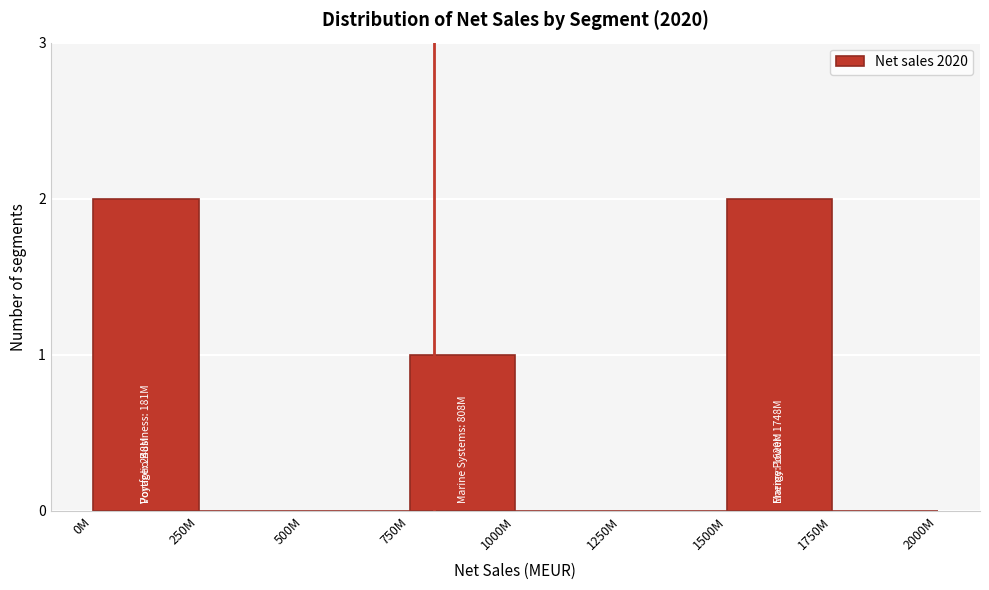

Reading left to right, extract all data points from this chart.

0M=2	250M=0	500M=0	750M=1	1000M=0	1250M=0	1500M=2	1750M=0